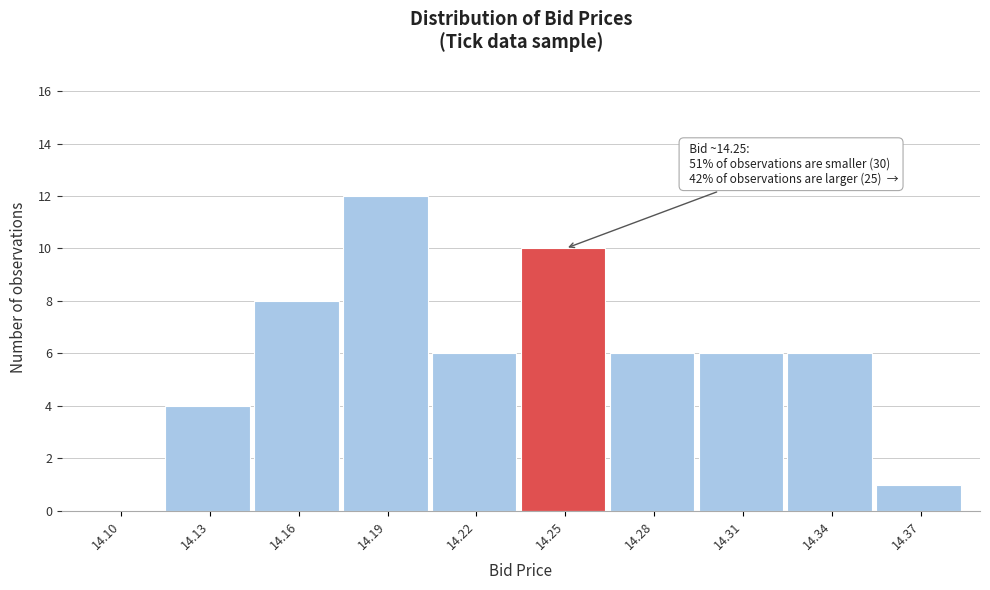

Reading left to right, transcribe all the data shown in this chart.

14.10=0	14.13=4	14.16=8	14.19=12	14.22=6	14.25=10	14.28=6	14.31=6	14.34=6	14.37=1